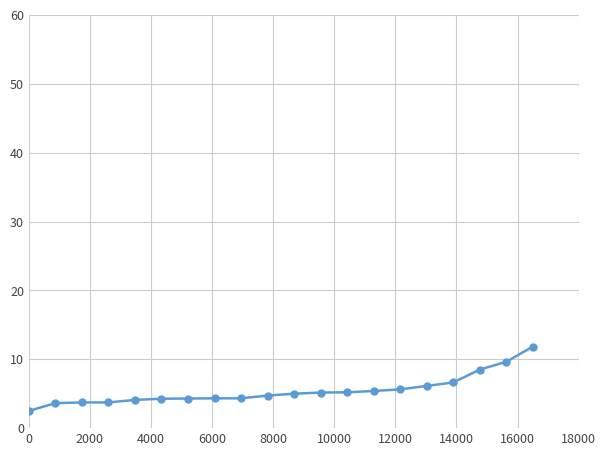

What is the sum of all values?

108.8